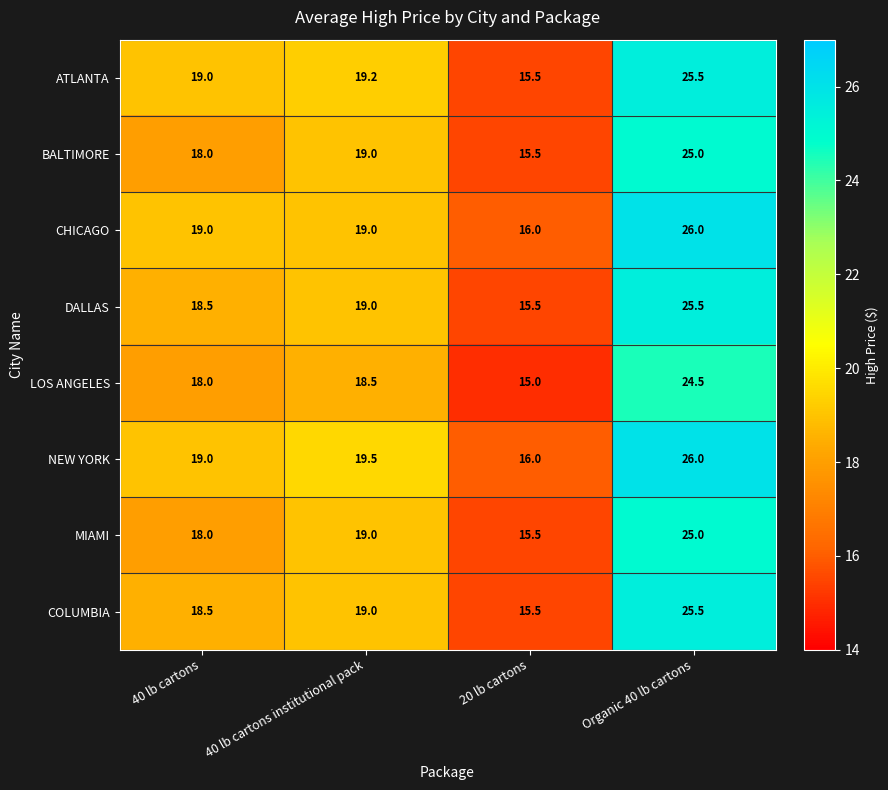

The COLUMBIA series shows 8.2 at 20 lb cartons. True or false?

False